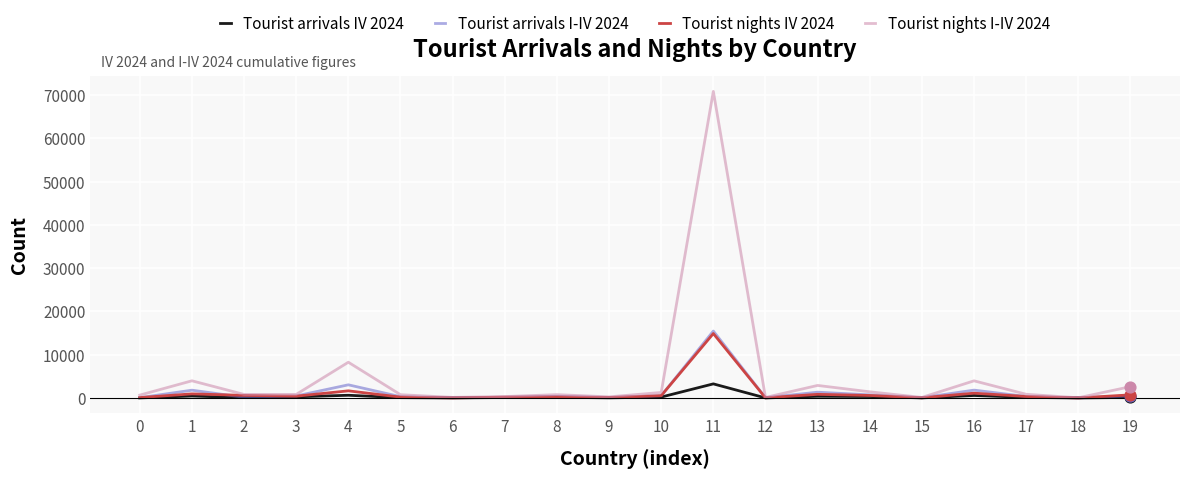

Which series has the largest range (max minus min)?

Tourist nights I-IV 2024